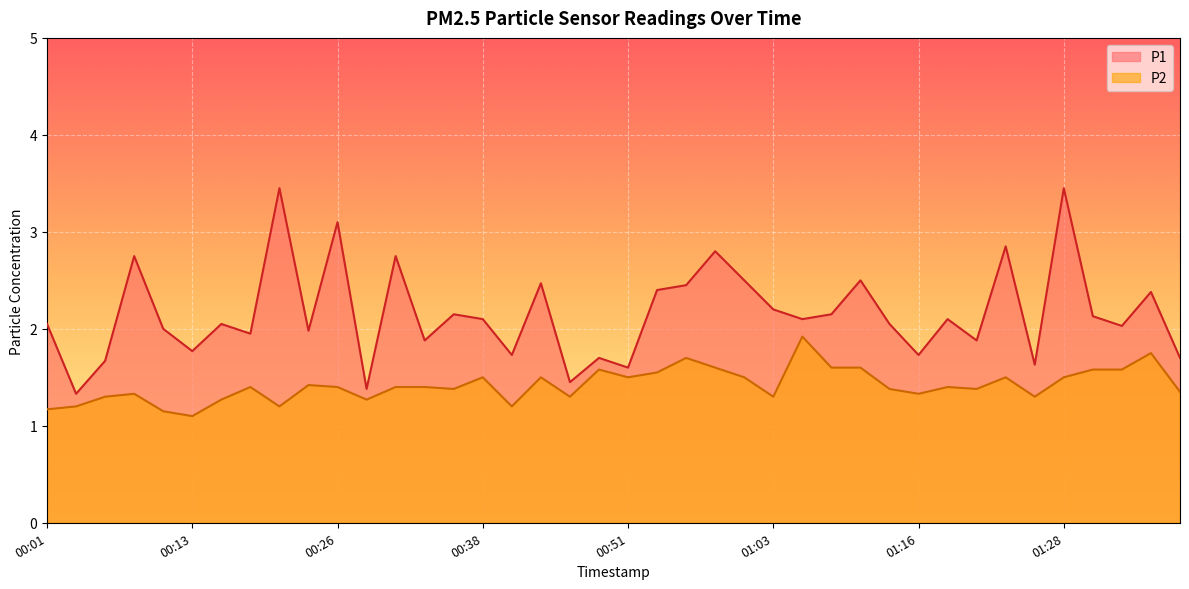

What is the label of the 7th point from the left?

00:16